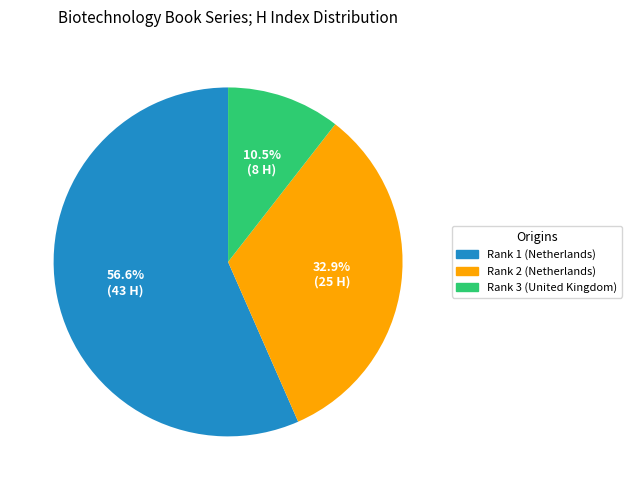

Is the sum of Rank 3 (United Kingdom) and Rank 1 (Netherlands) greater than half?

Yes